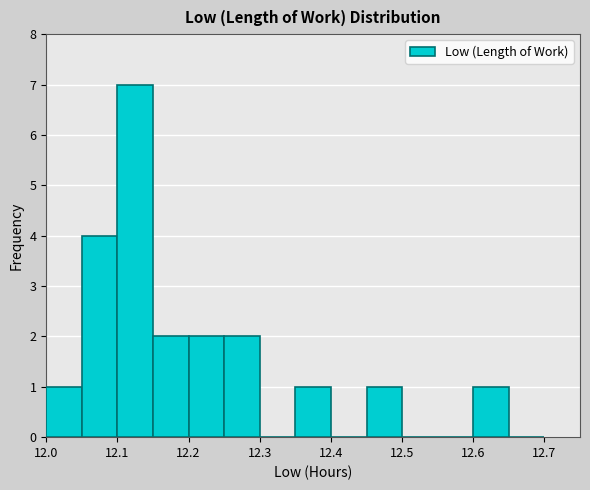

How tall is the bar that spans 12.15 to 12.20 on the x-axis? The values are not printed on the chart, so give them approximately, as read against the axis.

2